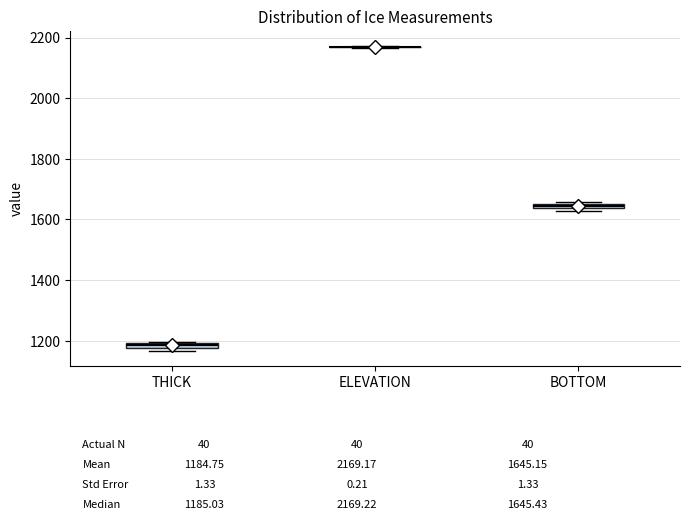

Where is the lower edge of the box for THICK on the y-axis? The values are not printed on the chart, so give them approximately, as read against the axis.

1180